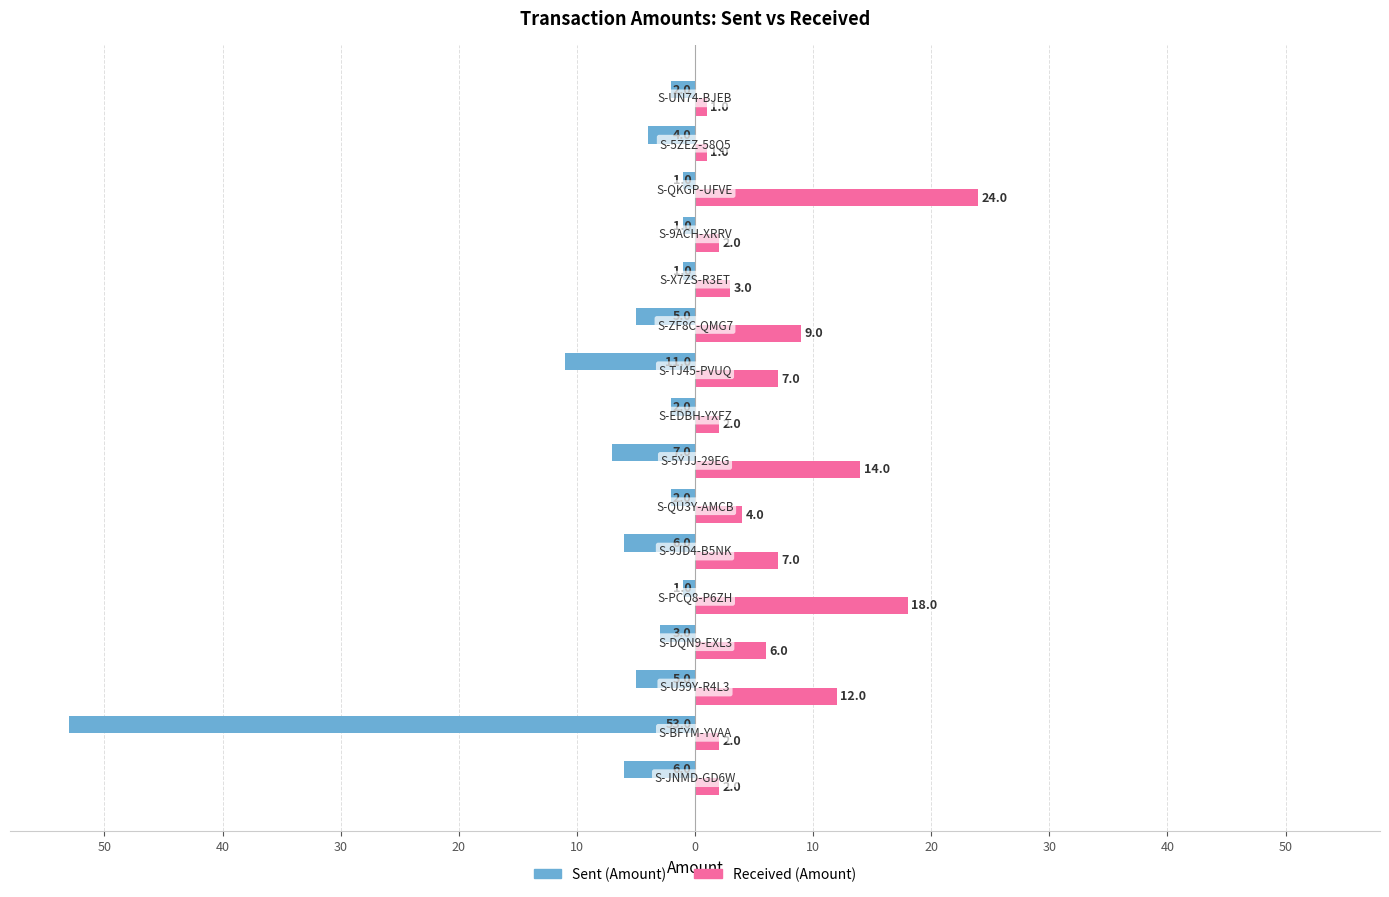

Reading left to right, extract all data points from this chart.

Sent (Amount): -6	-53	-5	-3	-1	-6	-2	-7	-2	-11	-5	-1	-1	-1	-4	-2
Received (Amount): 2	2	12	6	18	7	4	14	2	7	9	3	2	24	1	1